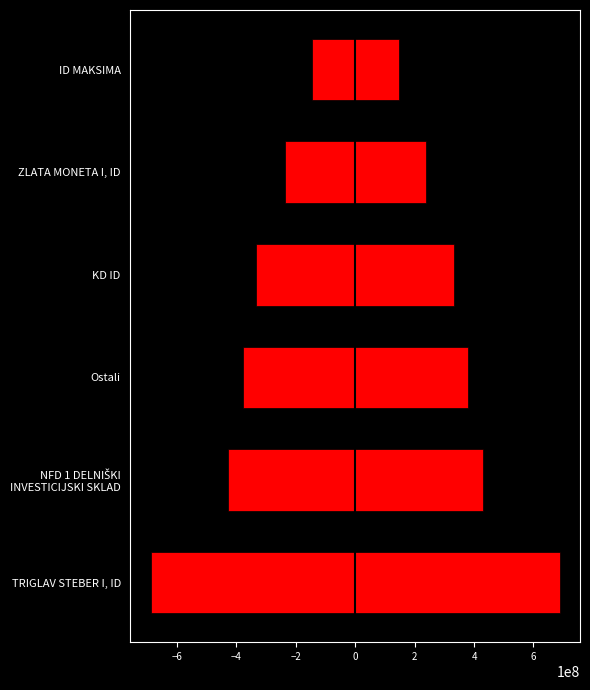

The value at NFD 1 DELNIŠKI INVESTICIJSKI SKLAD is 428981127.1. True or false?

True